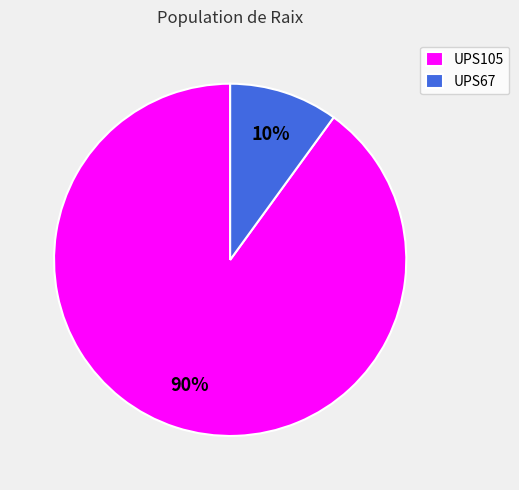

The UPS67 slice represents 10% of the pie. True or false?

True